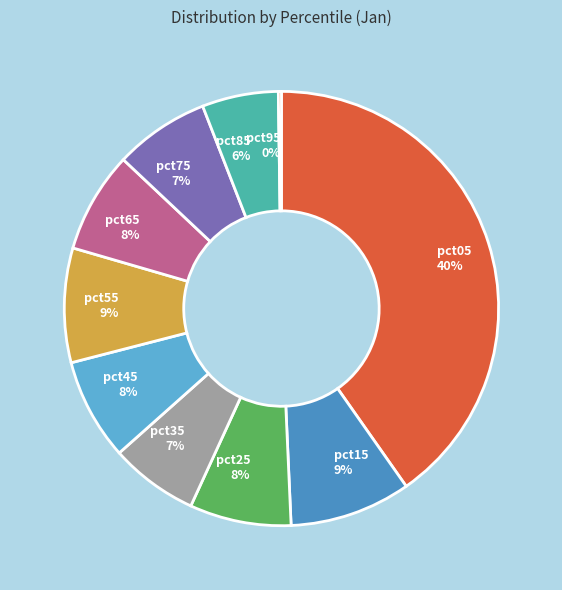

To the nearest percent, what portion does pct65 represent?

8%